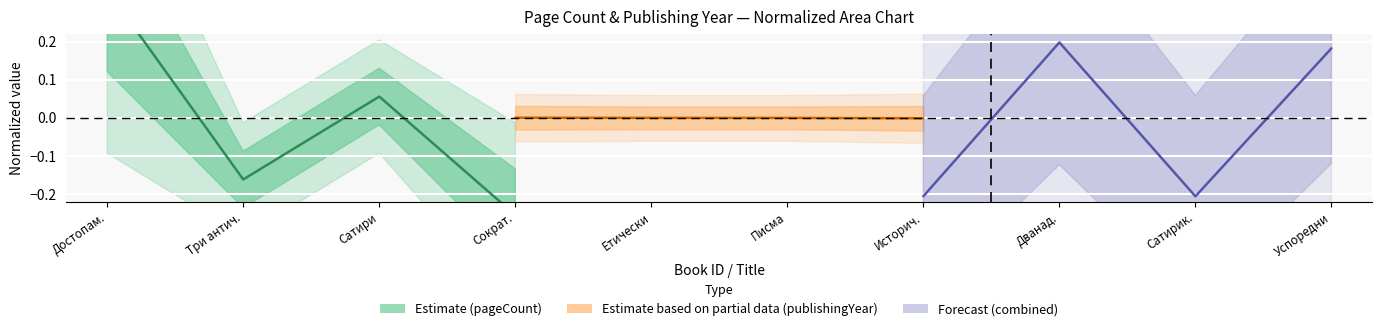

What is the label of the 2nd point from the left?

Три антич.